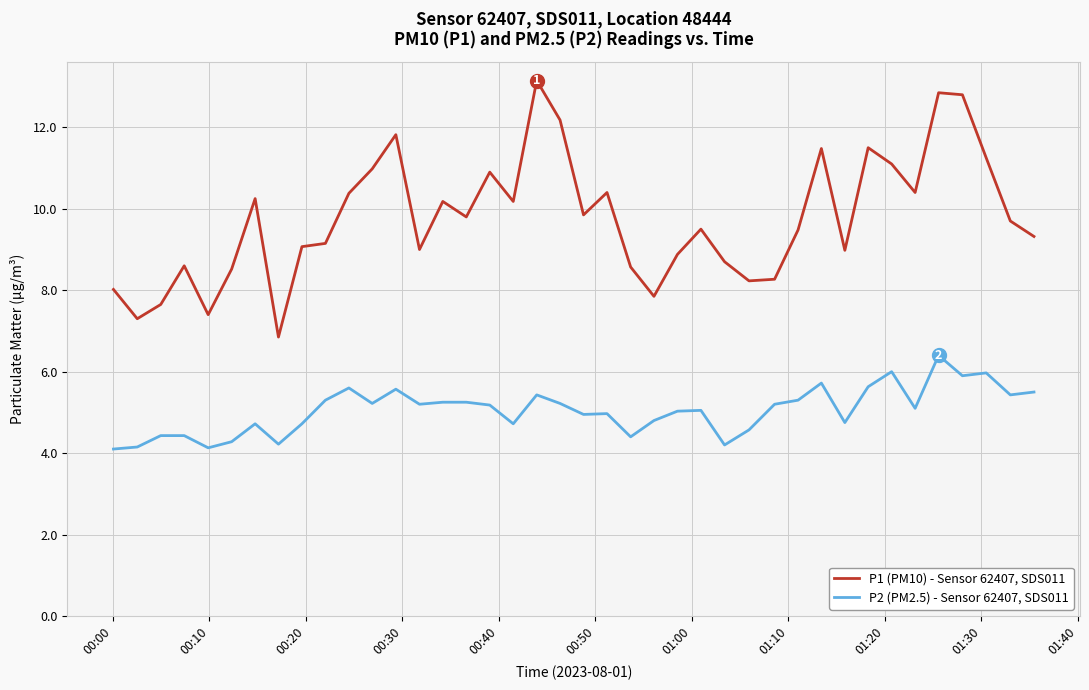

Rank the series by their maximum value, from lowest to highest.

P2 (PM2.5) - Sensor 62407, SDS011, P1 (PM10) - Sensor 62407, SDS011